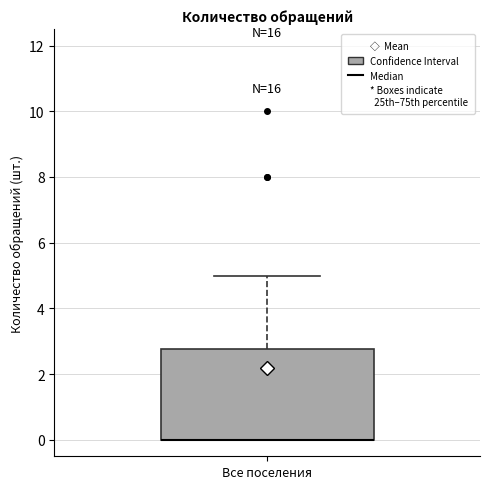

Read this box plot against the y-axis: the position of the median line, the range covered by the box, and the ends of both whiskers. The values are not printed on the chart, so give them approximately, as read against the axis.

median 0.0 (drawn on the box's lower edge), box 0.0 to 2.8, whiskers 0.0 to 5.0